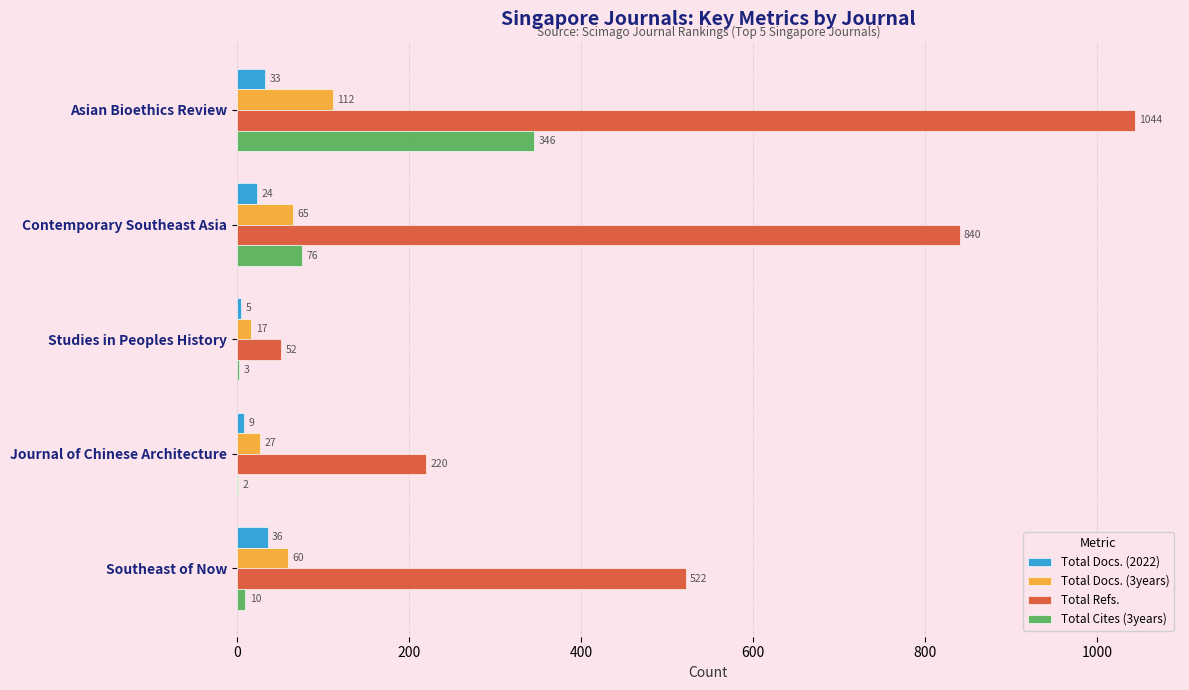

Which series has the largest total across all categories?

Total Refs.